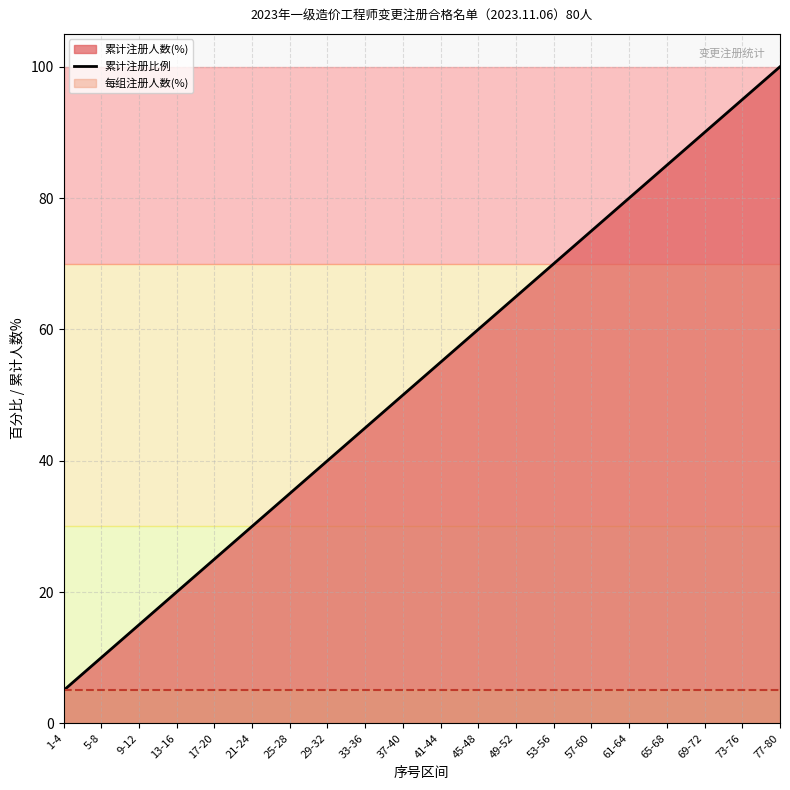

What is the change in value from 29-32 to 53-56?

+30.0